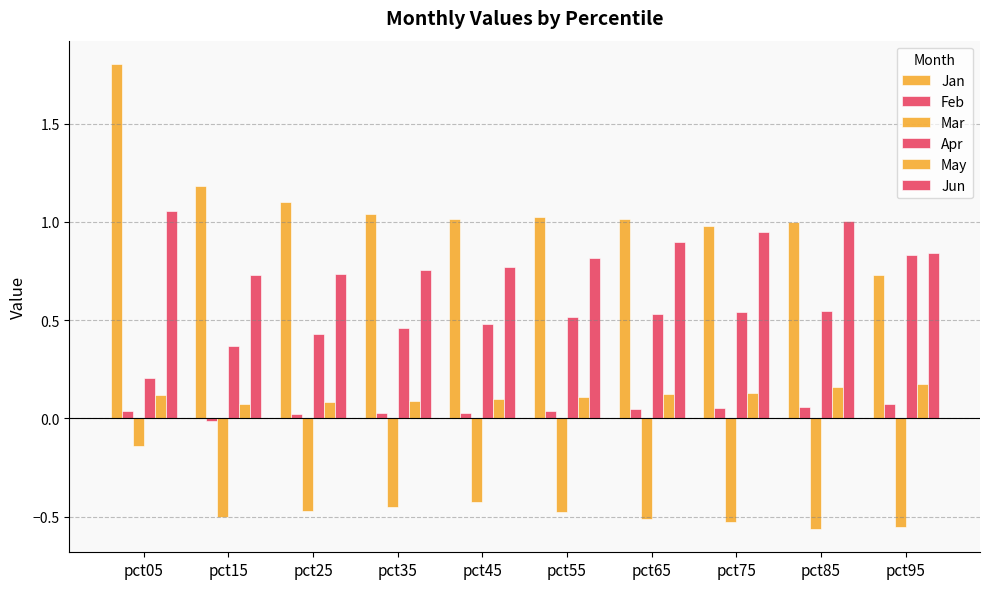

Count the number of data series in this chart.

6